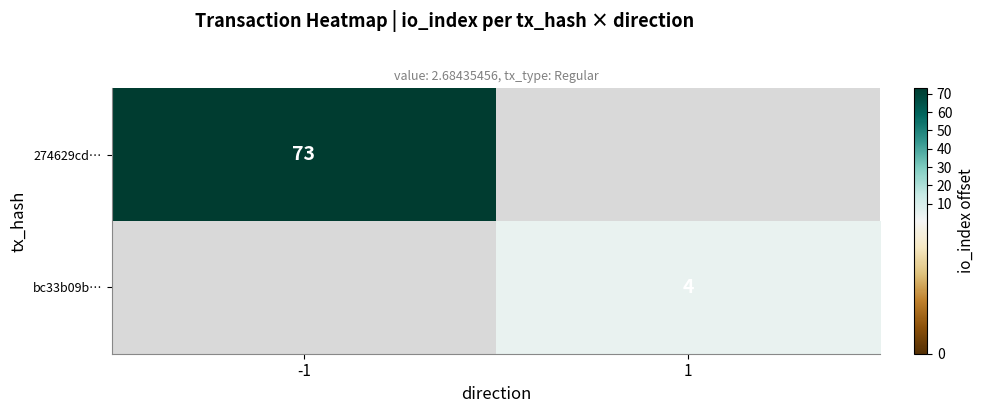

Count the number of categories in the chart.

2